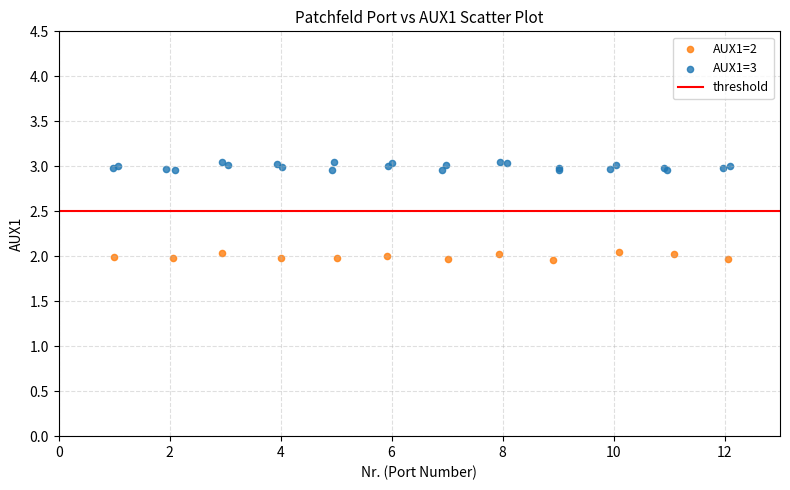

Which series reaches the minimum Y coordinate?

AUX1=2